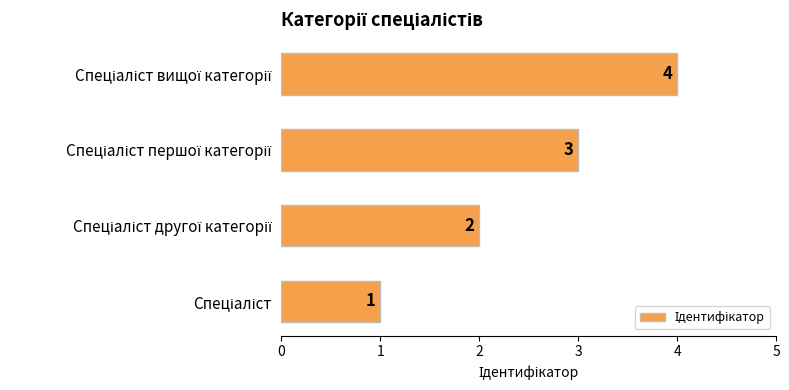

Are the bars horizontal?

Yes